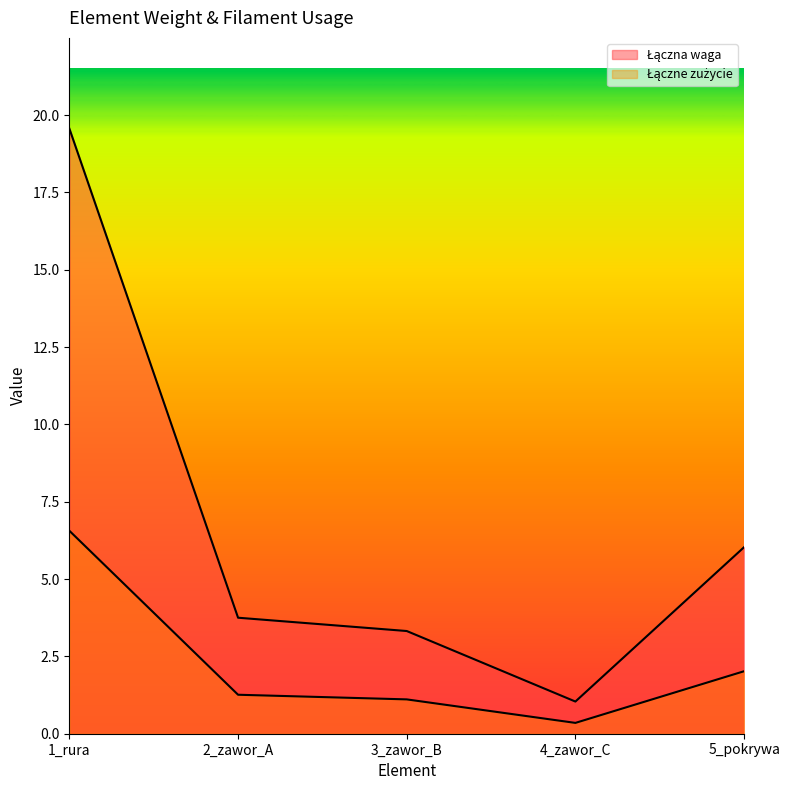

How many lines are shown in the chart?

2